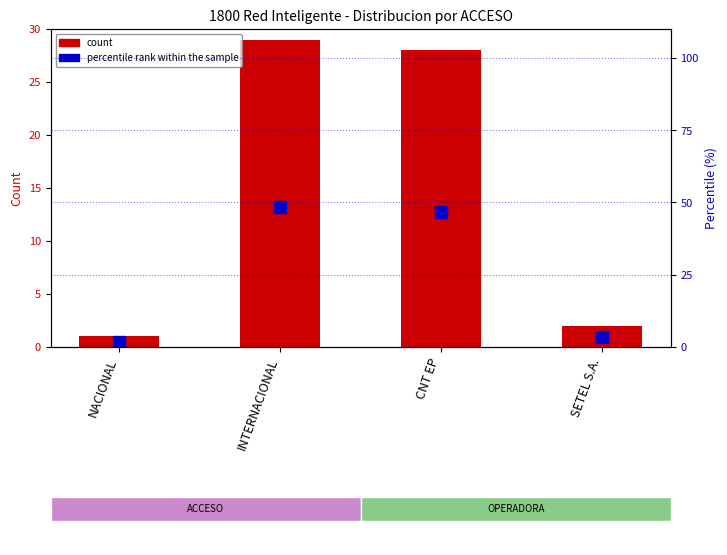

Which series has the largest range (max minus min)?

percentile rank within the sample